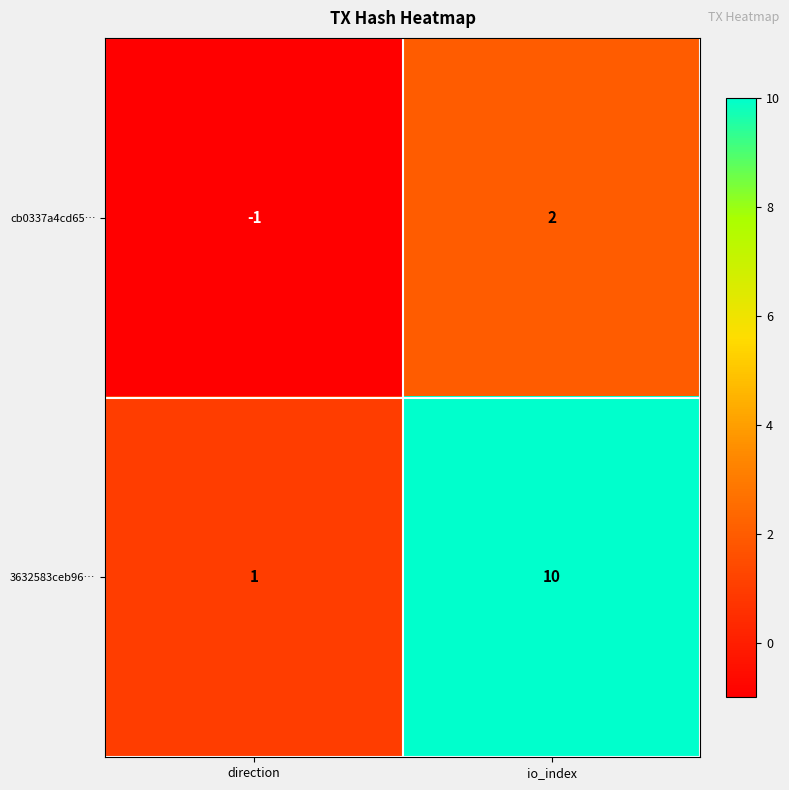

Which label corresponds to the largest value in the chart?

io_index